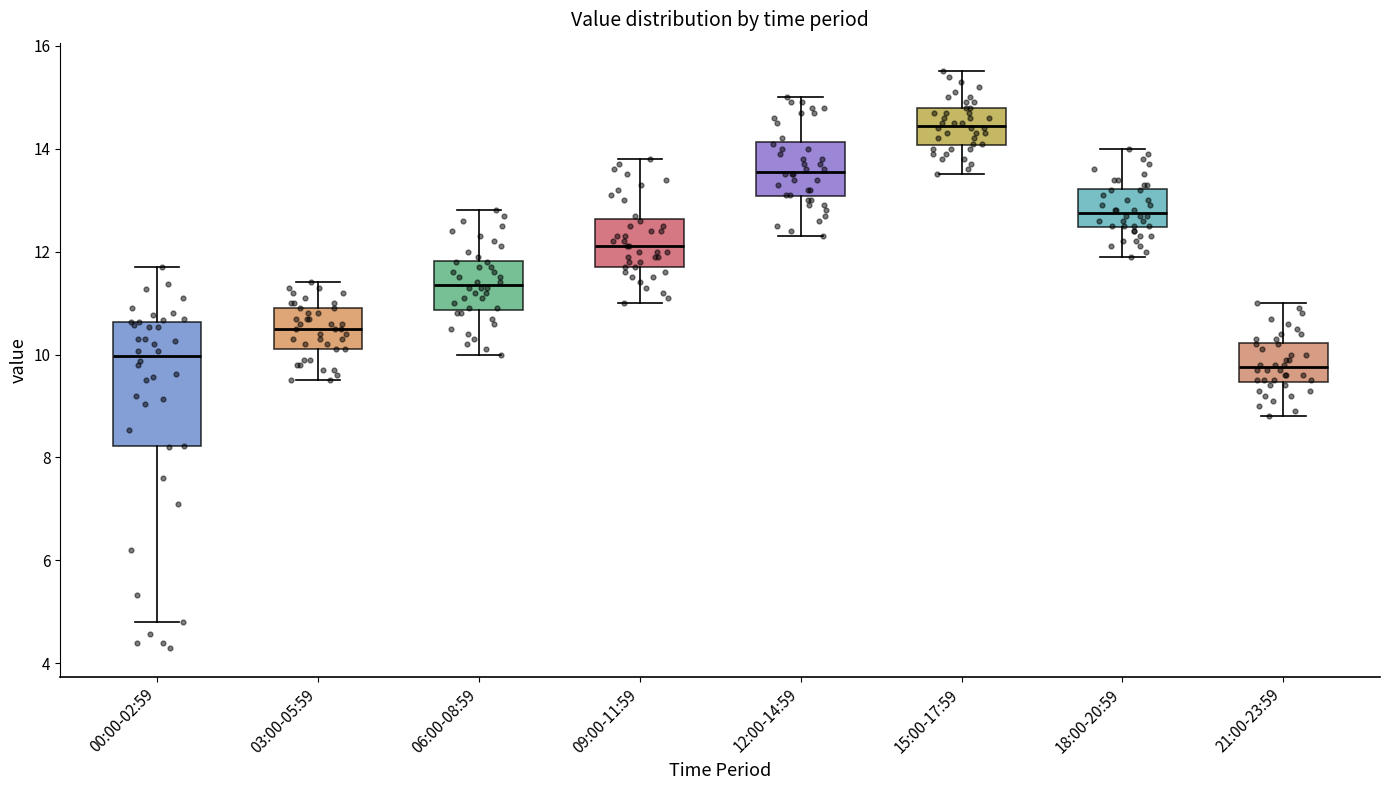

Reading left to right, read every box against the y-axis: the position of its median line, the range the box covers, and the ends of its whiskers. The values are not printed on the chart, so give them approximately, as read against the axis.

00:00-02:59: median 10.0, box 8.2 to 10.6, whiskers 4.8 to 11.8
03:00-05:59: median 10.6, box 10.2 to 11.0, whiskers 9.6 to 11.4
06:00-08:59: median 11.4, box 10.8 to 11.8, whiskers 10.0 to 12.8
09:00-11:59: median 12.2, box 11.8 to 12.6, whiskers 11.0 to 13.8
12:00-14:59: median 13.6, box 13.0 to 14.2, whiskers 12.4 to 15.0
15:00-17:59: median 14.4, box 14.0 to 14.8, whiskers 13.6 to 15.6
18:00-20:59: median 12.8, box 12.4 to 13.2, whiskers 12.0 to 14.0
21:00-23:59: median 9.8, box 9.4 to 10.2, whiskers 8.8 to 11.0